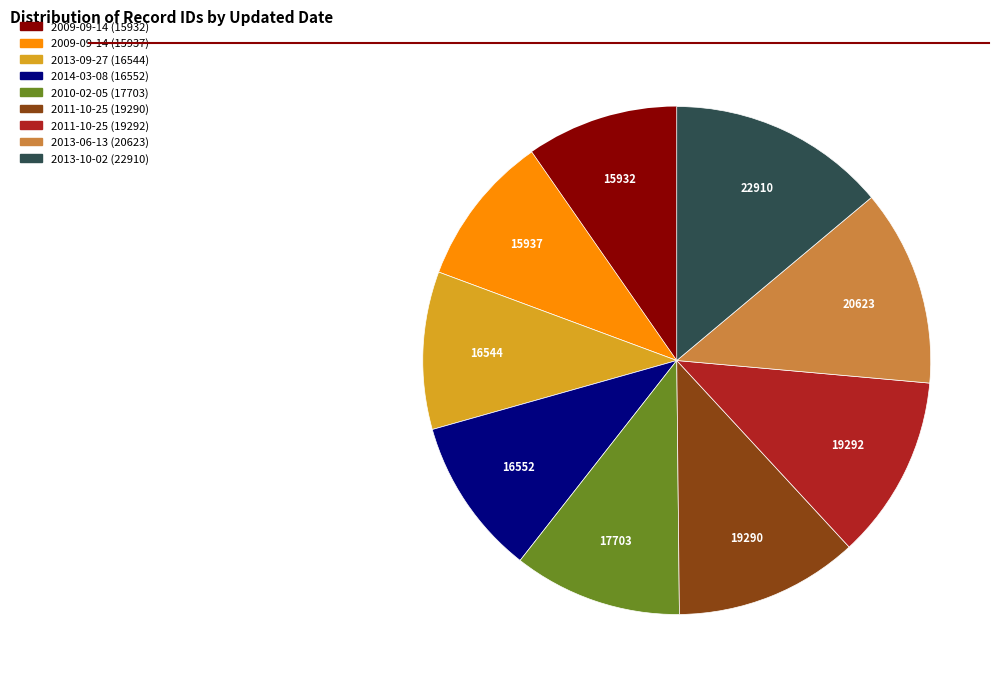

Is there a majority slice in this chart?

No